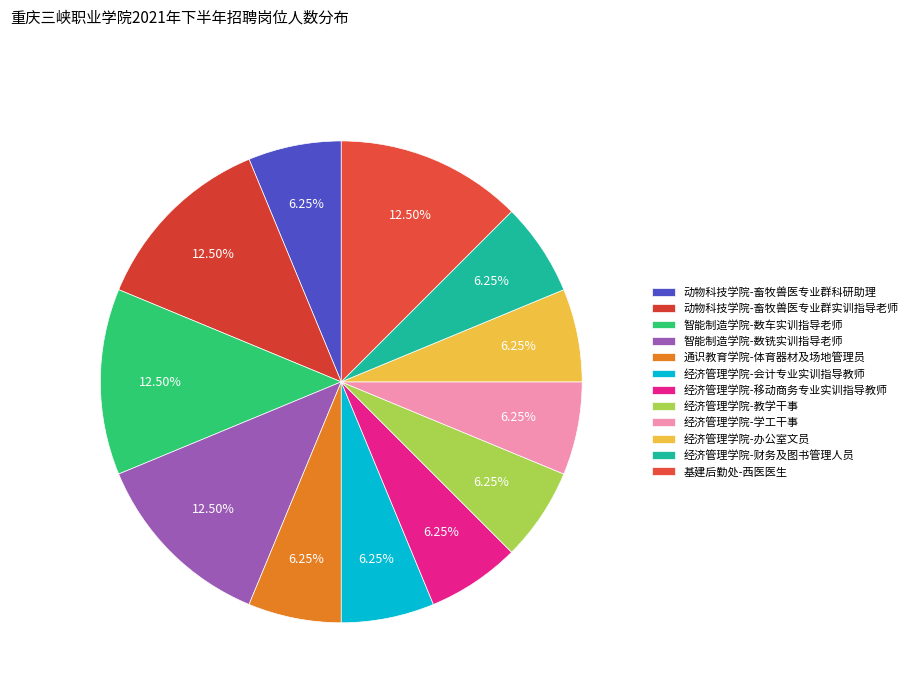

To the nearest percent, what percentage of the pie is 经济管理学院-会计专业实训指导教师?

6%